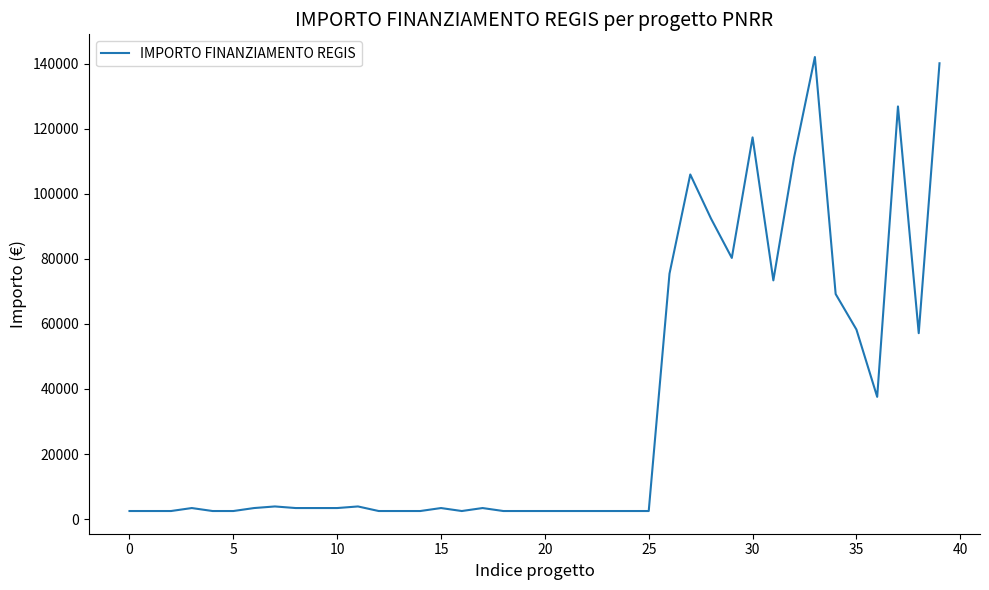

What is the maximum value shown in the chart?

142004.3